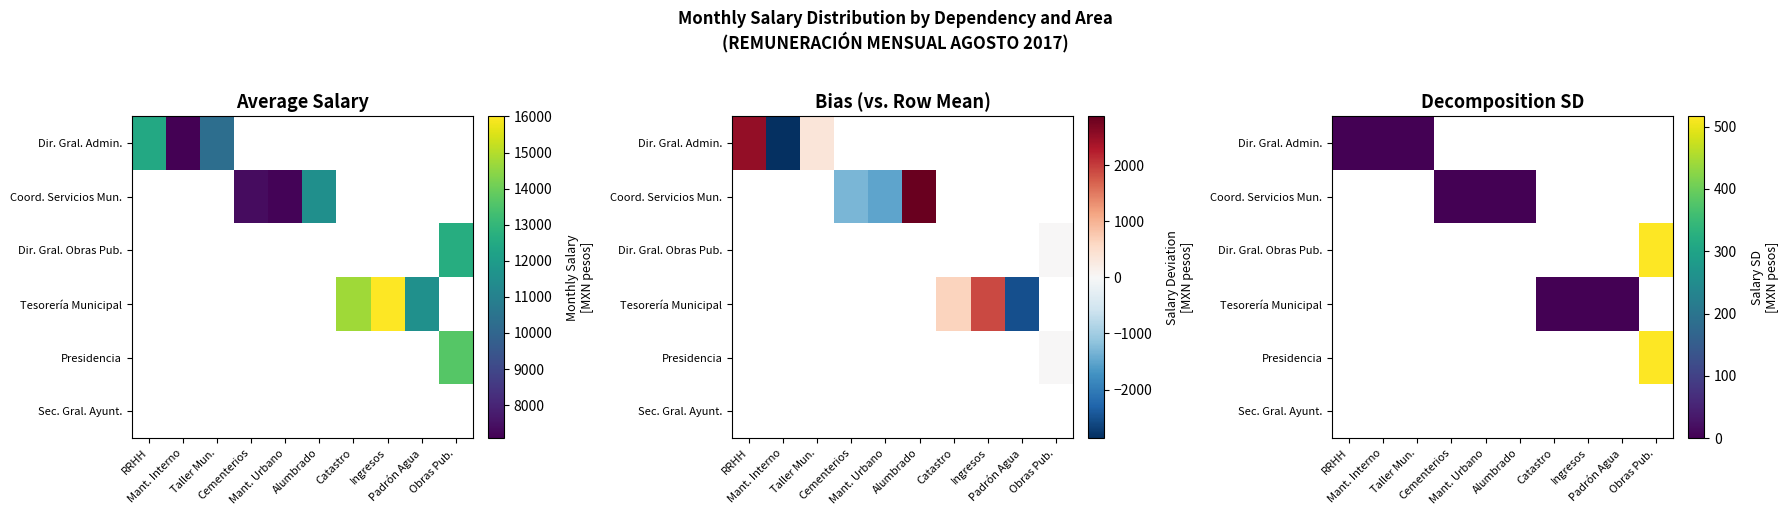

At which category is the sum across all series the highest?

Obras Pub.